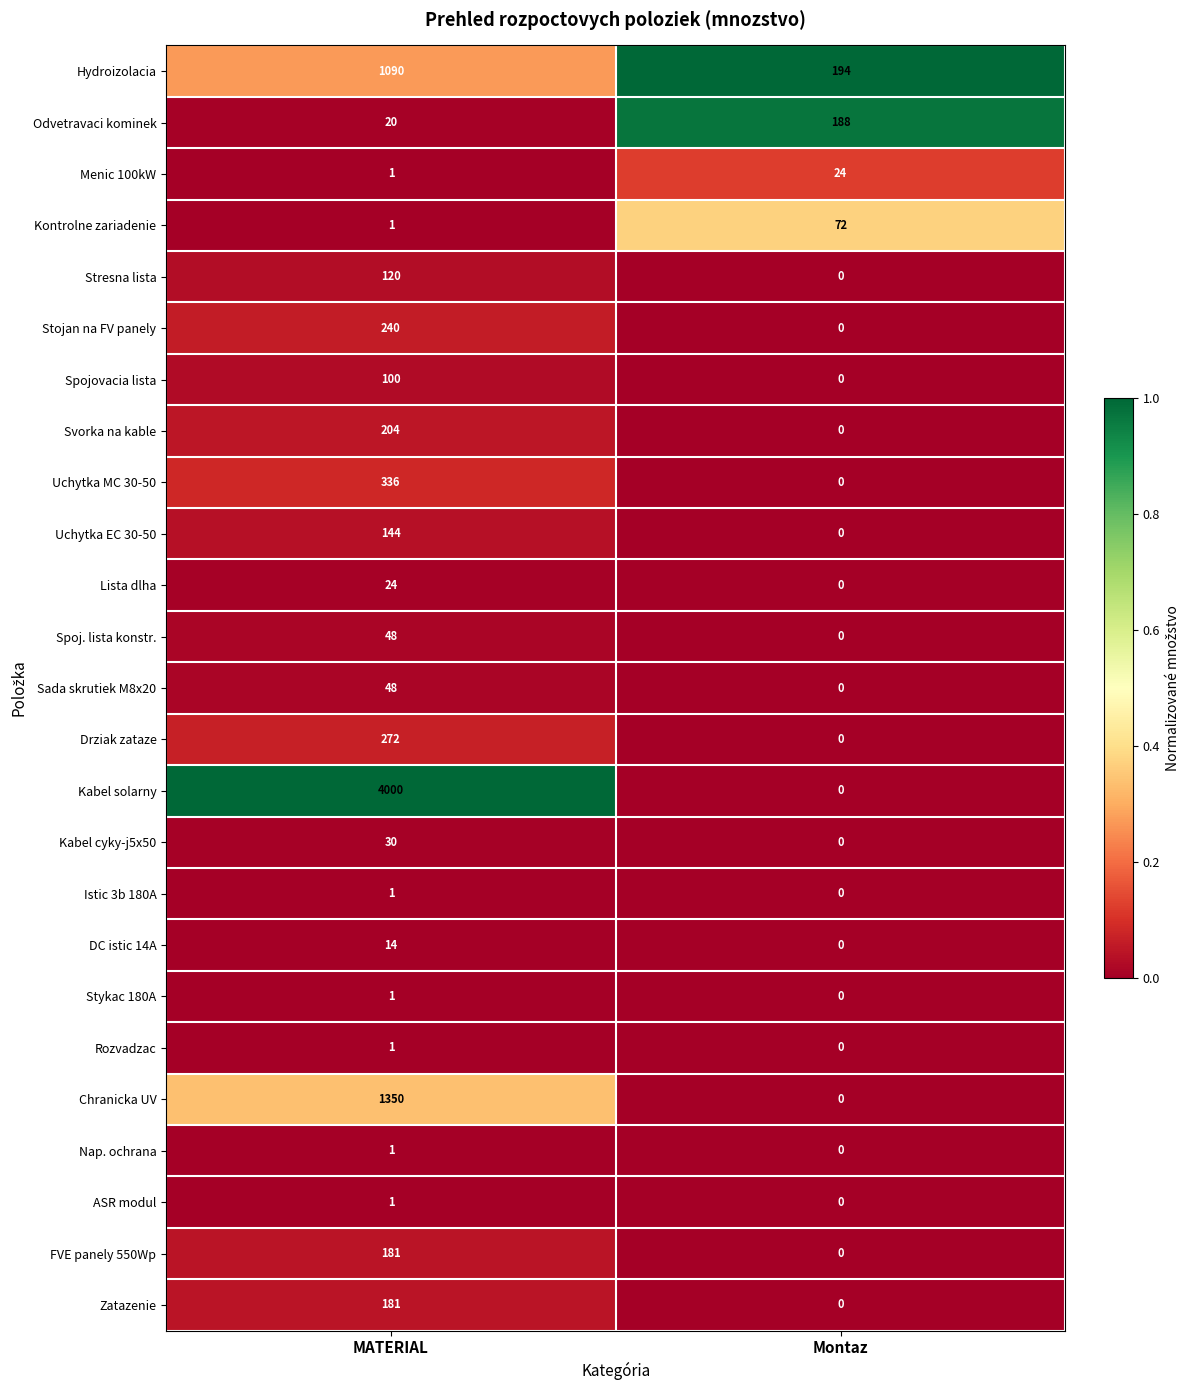

Which series has the largest range (max minus min)?

Kabel solarny